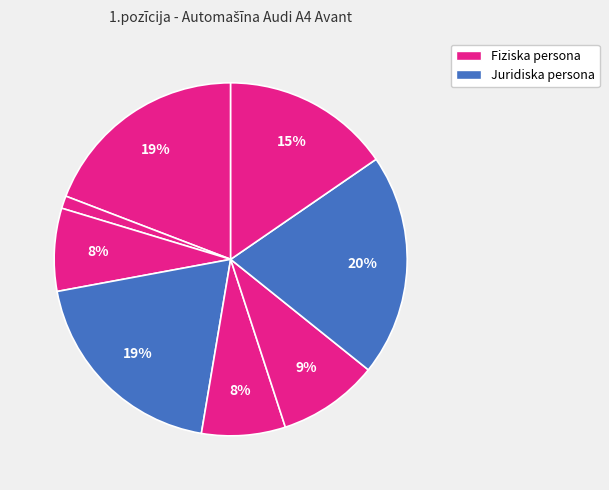

Is there a majority slice in this chart?

No